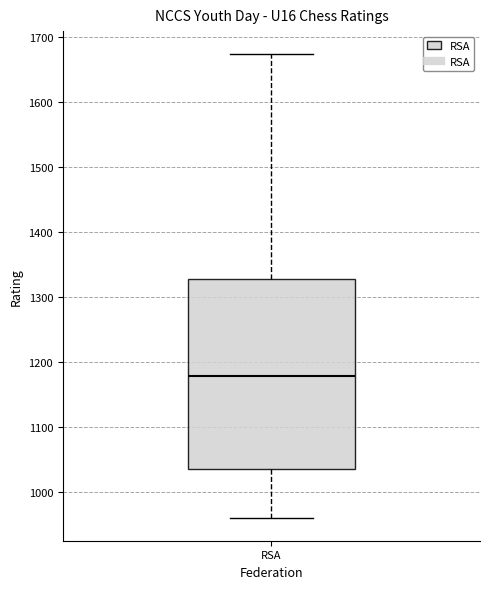

Read this box plot against the y-axis: the position of the median line, the range covered by the box, and the ends of both whiskers. The values are not printed on the chart, so give them approximately, as read against the axis.

median 1180, box 1040 to 1330, whiskers 960 to 1670